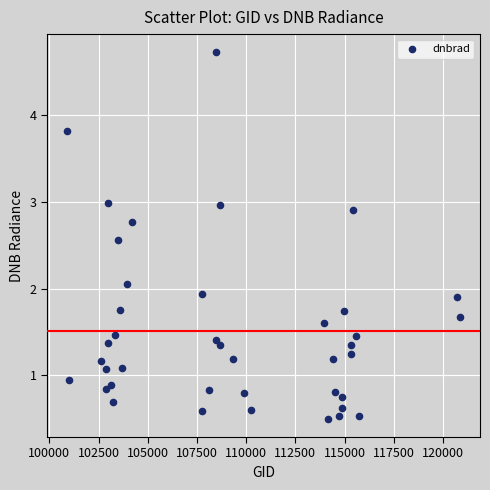

What is the range of Y values (max minus min)?

4.2